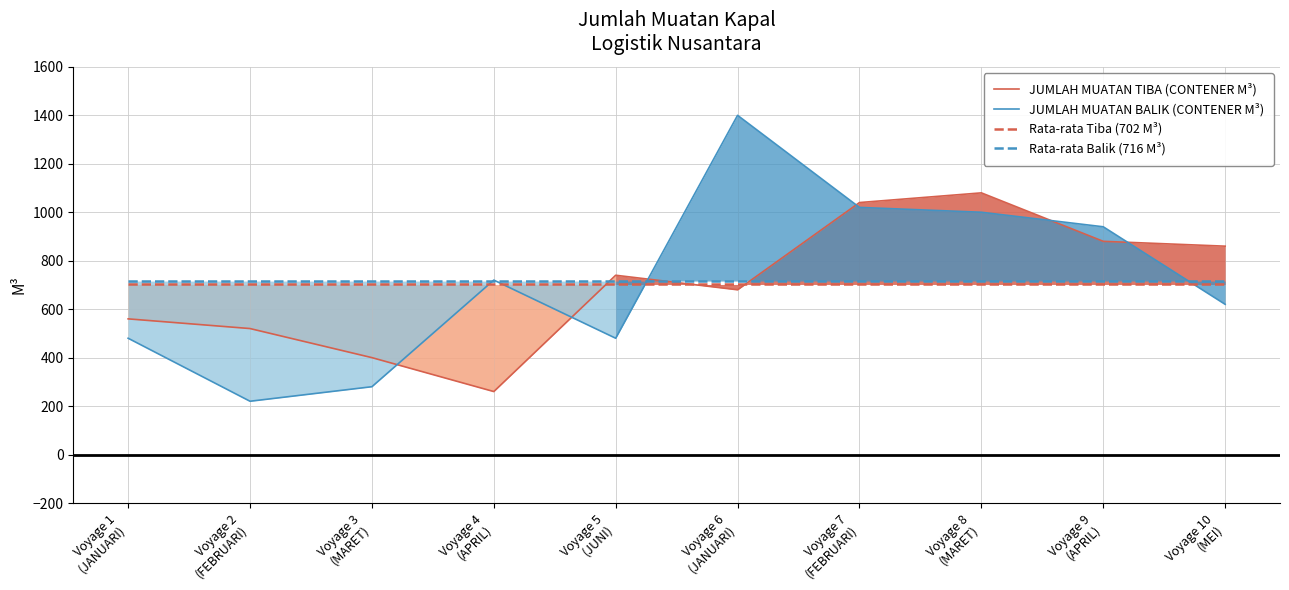

How many values in the JUMLAH MUATAN BALIK (CONTENER M³) series are below 720?

5